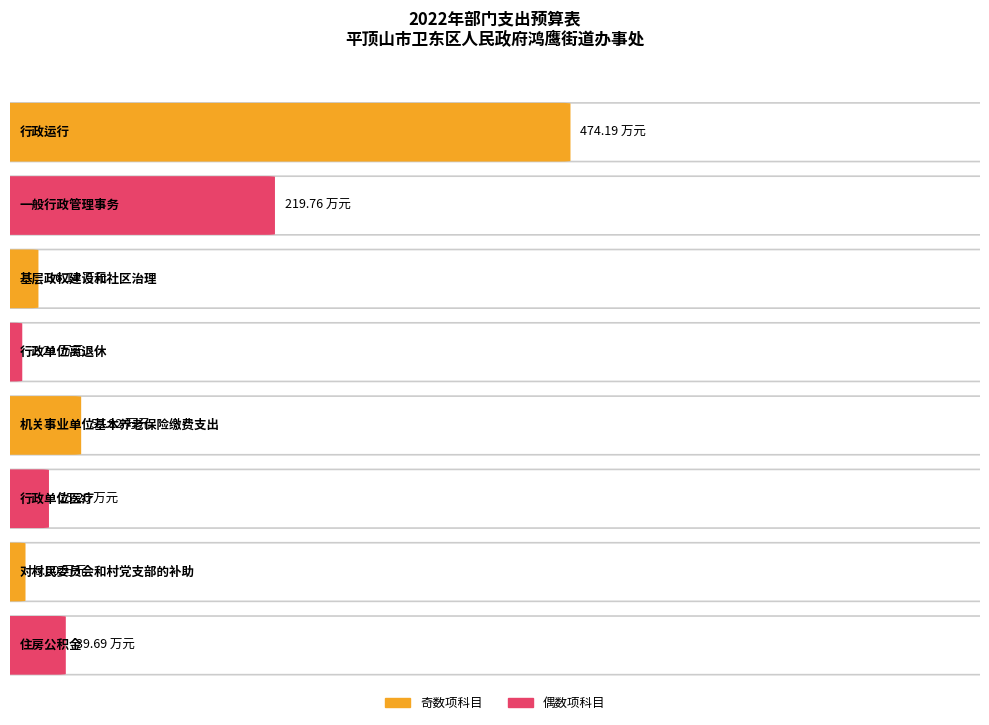

How many values are below 39?

4